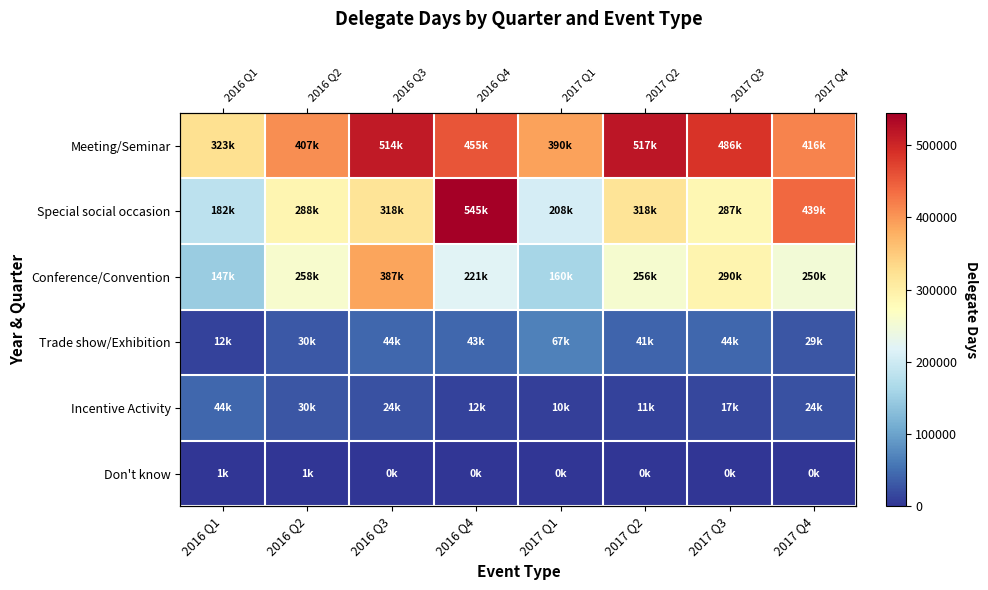

At 2017 Q3, list the series in order from largest to smallest.

Meeting/Seminar, Conference/Convention, Special social occasion, Trade show/Exhibition, Incentive Activity, Don't know